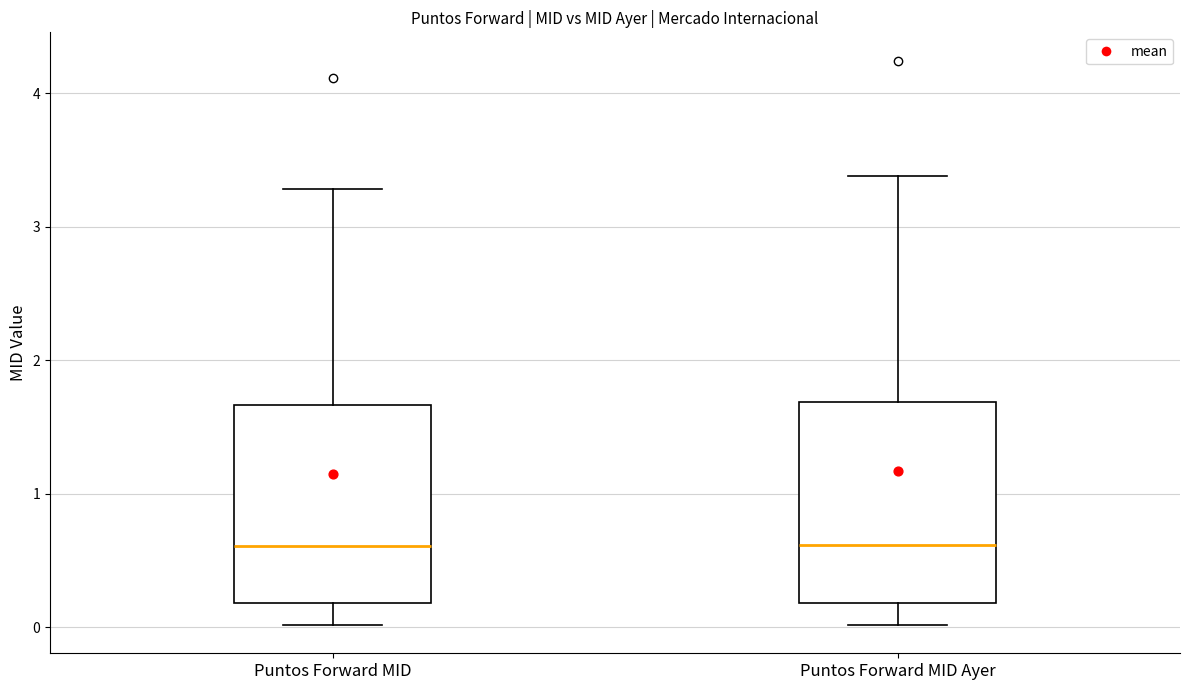

Where is the lower edge of the box for Puntos Forward MID Ayer on the y-axis? The values are not printed on the chart, so give them approximately, as read against the axis.

0.2